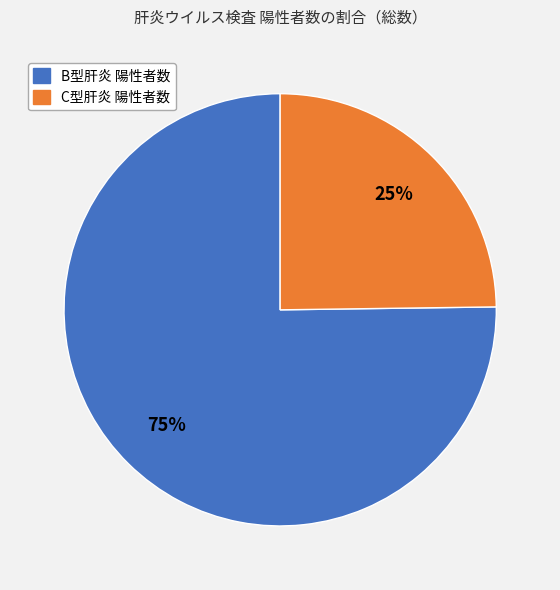

Rank the categories by value from highest to lowest.

B型肝炎 陽性者数, C型肝炎 陽性者数